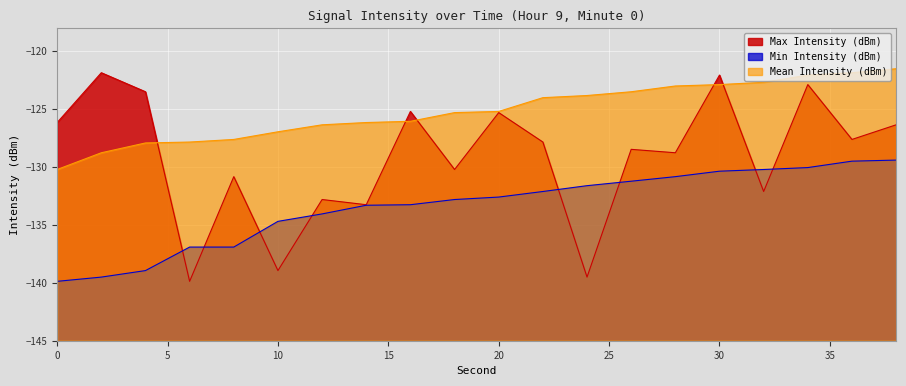

Which category has the highest value in the Min Intensity (dBm) series?

38